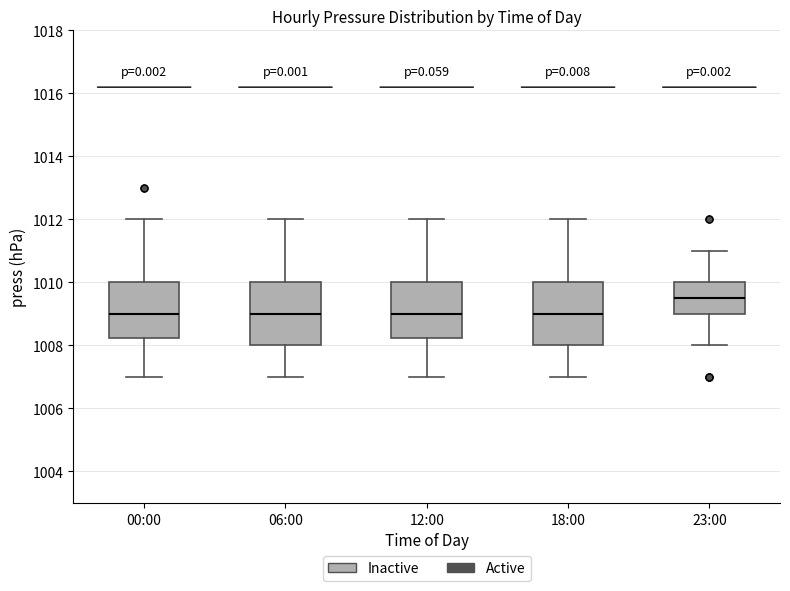

Where does the upper whisker of the box for 12:00 end on the y-axis? The values are not printed on the chart, so give them approximately, as read against the axis.

1012.0